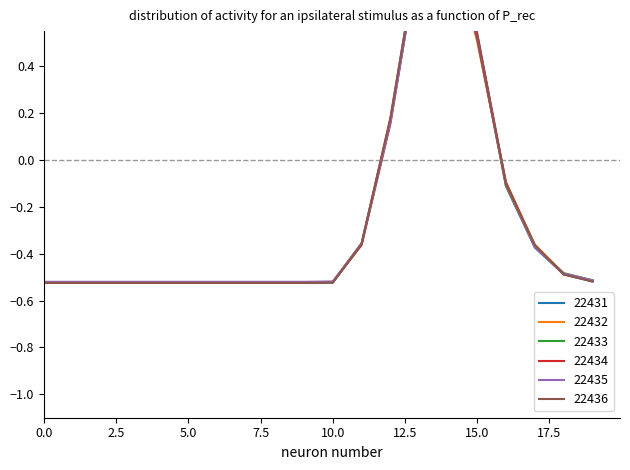

What is the average value of the 22435 series?

-0.2